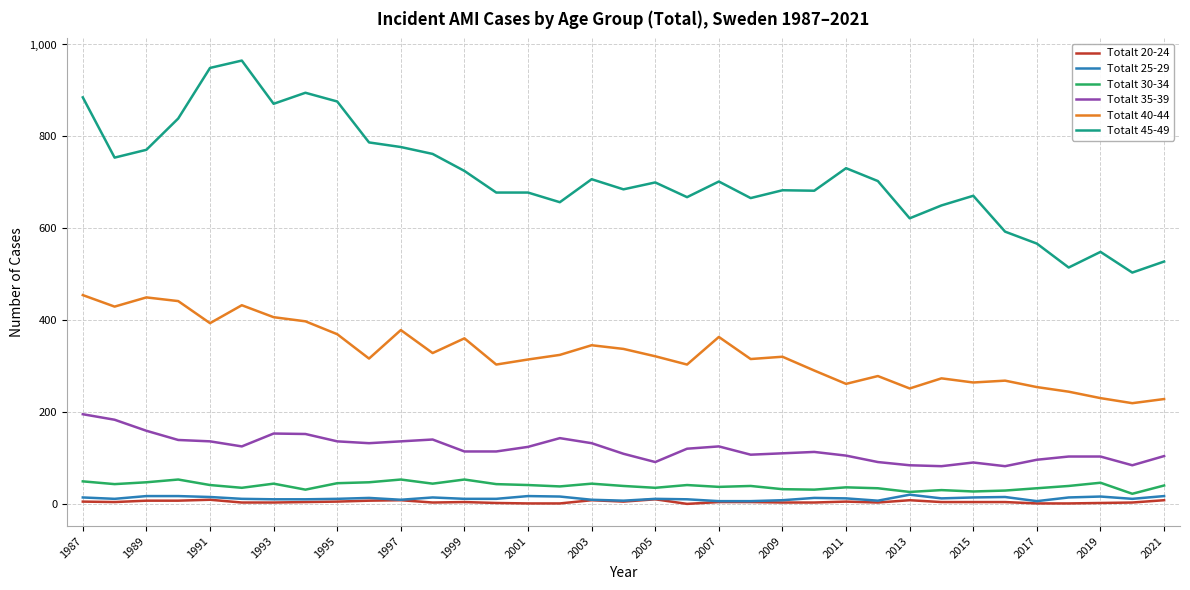

True or false: Totalt 40-44 and Totalt 45-49 cross at least once.

False